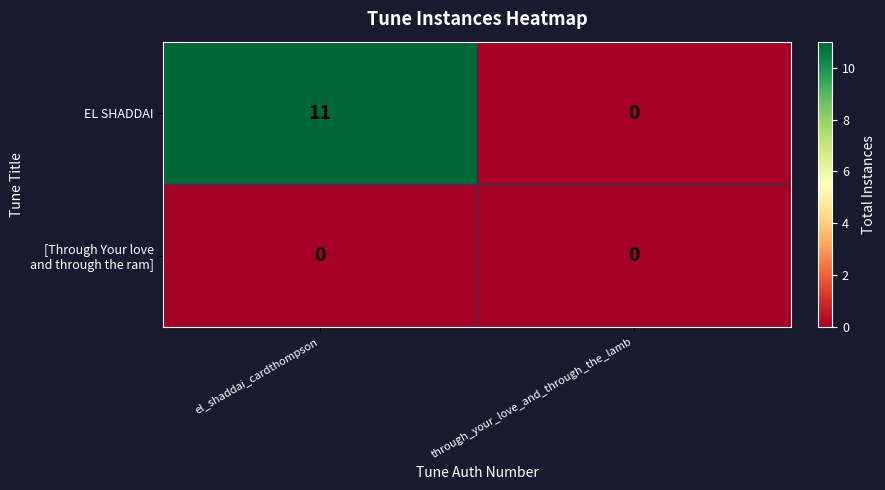

At which category is the sum across all series the highest?

el_shaddai_cardthompson